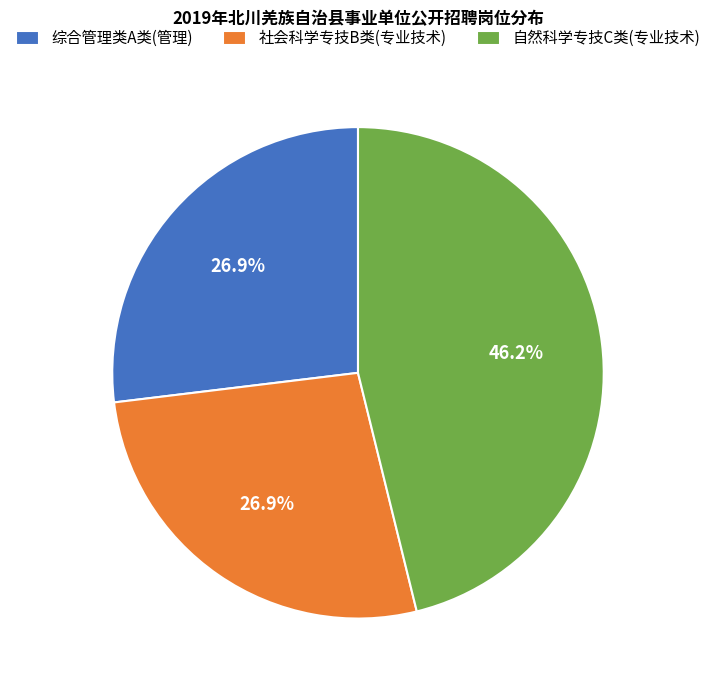

How many segments does this pie chart have?

3